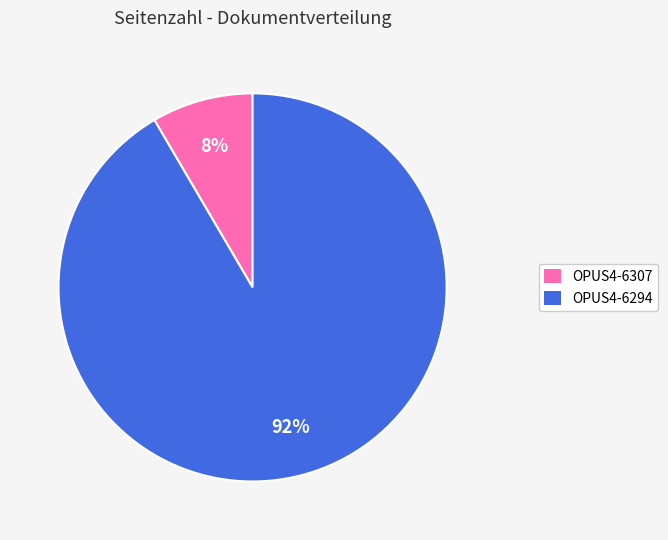

Between OPUS4-6307 and OPUS4-6294, which is larger?

OPUS4-6294